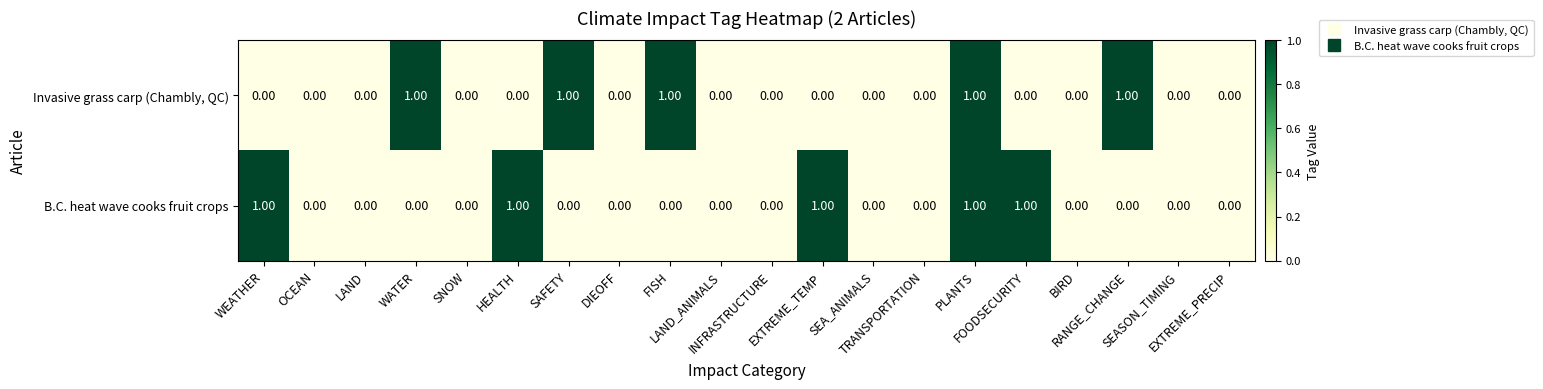

Which series has the largest range (max minus min)?

Invasive grass carp (Chambly, QC)